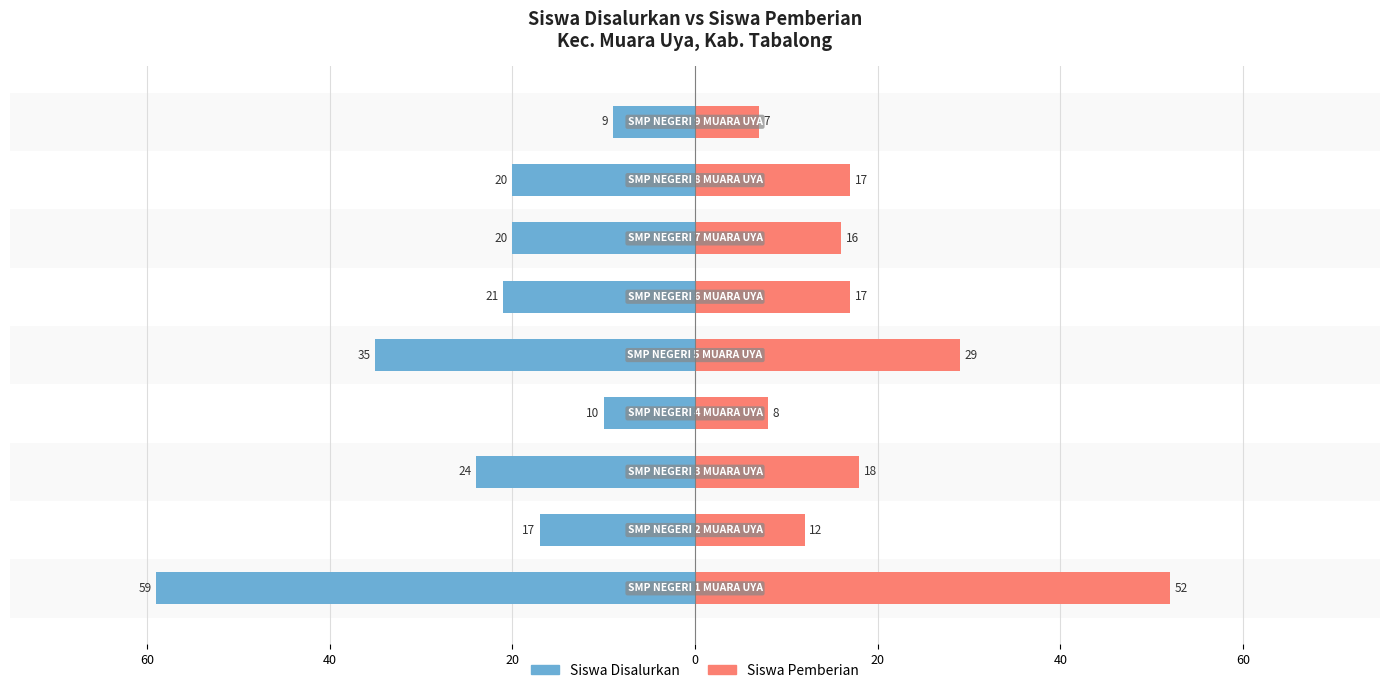

At how many categories does at least one series exceed 40?

1